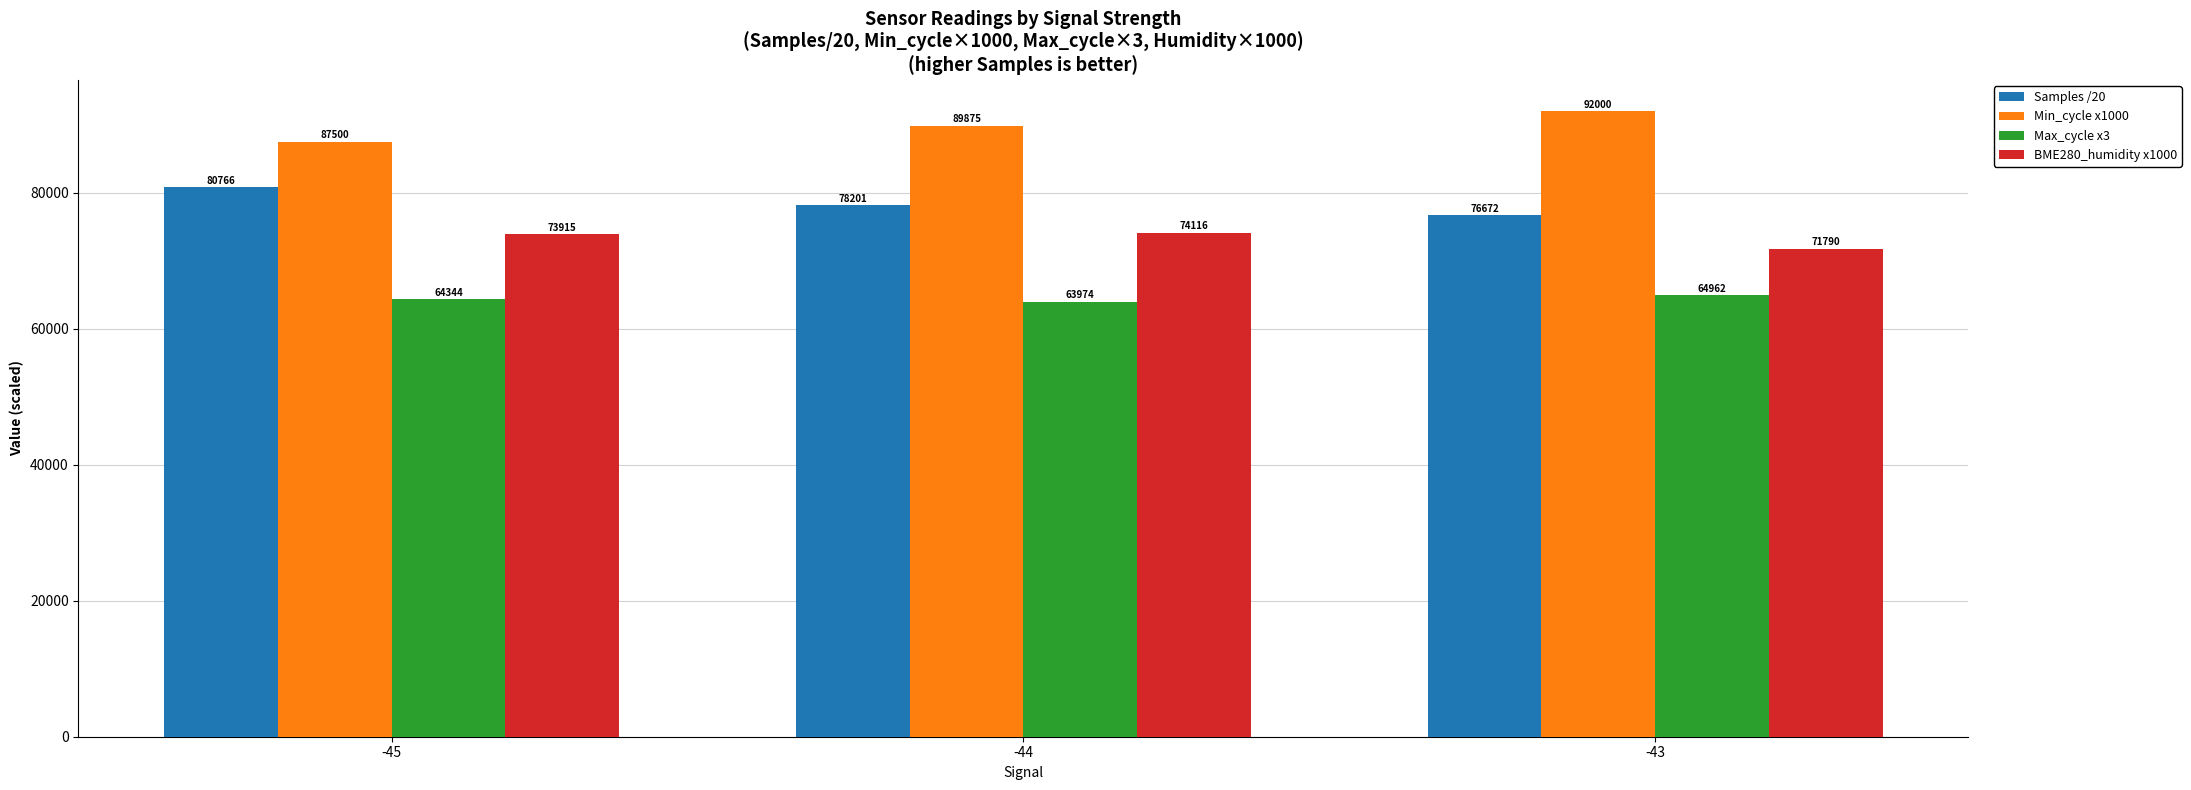

What value does the Max_cycle x3 series have at -43?

64962.0